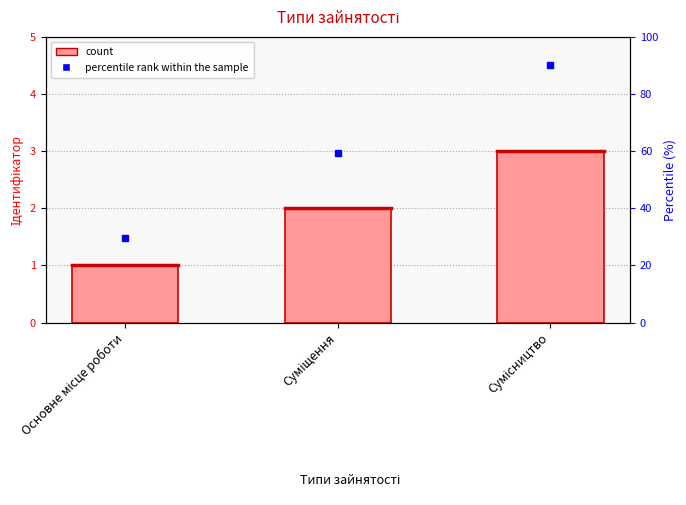

Where does the data first go above 2?

Сумісництво